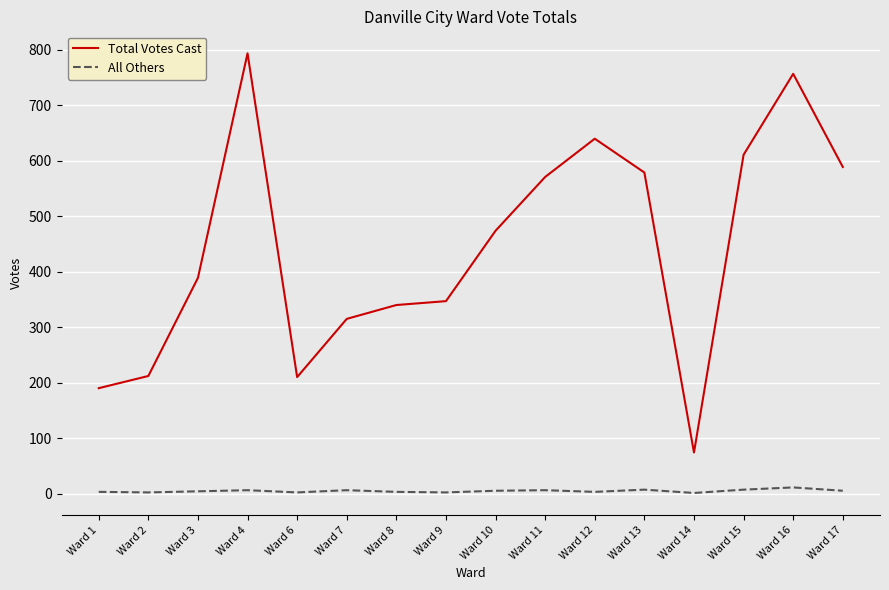

Which category has the lowest value in the Total Votes Cast series?

Ward 14